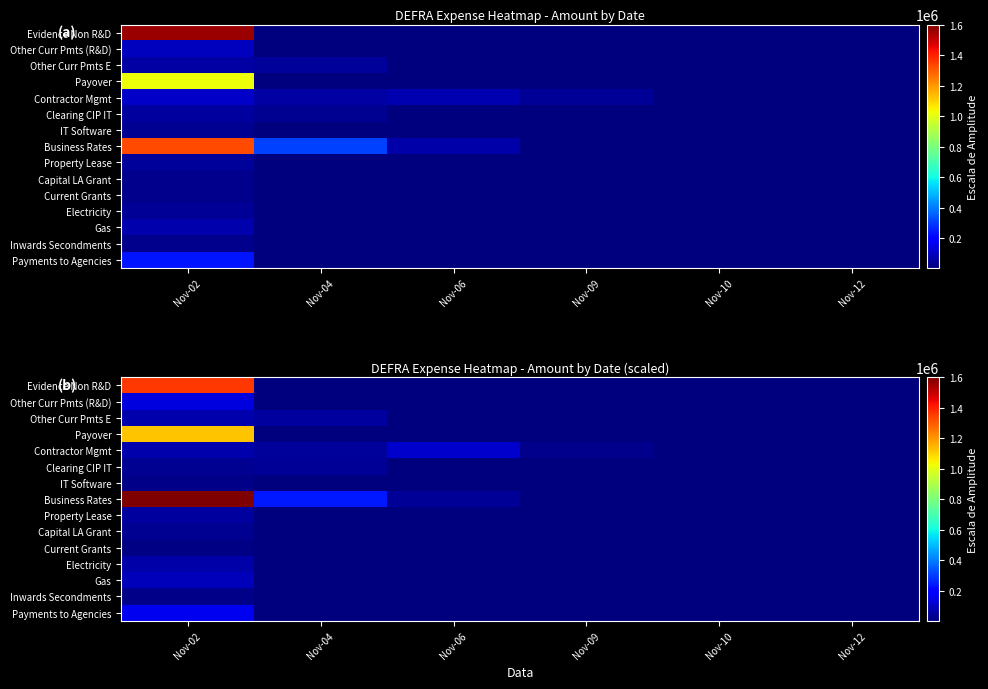

Rank the categories by Gas value from lowest to highest.

Nov-04, Nov-06, Nov-09, Nov-10, Nov-12, Nov-02